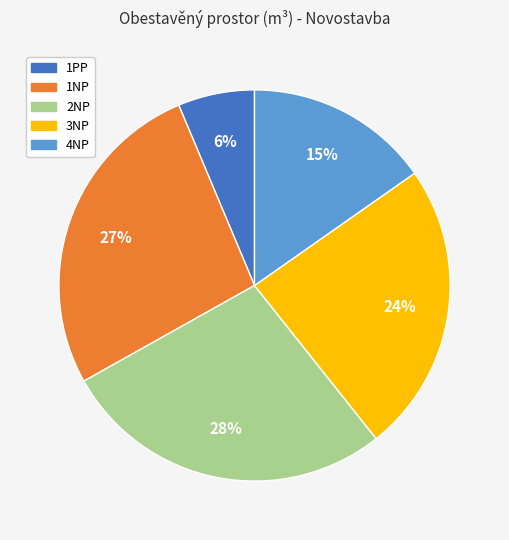

Which has a higher value, 1NP or 2NP?

2NP